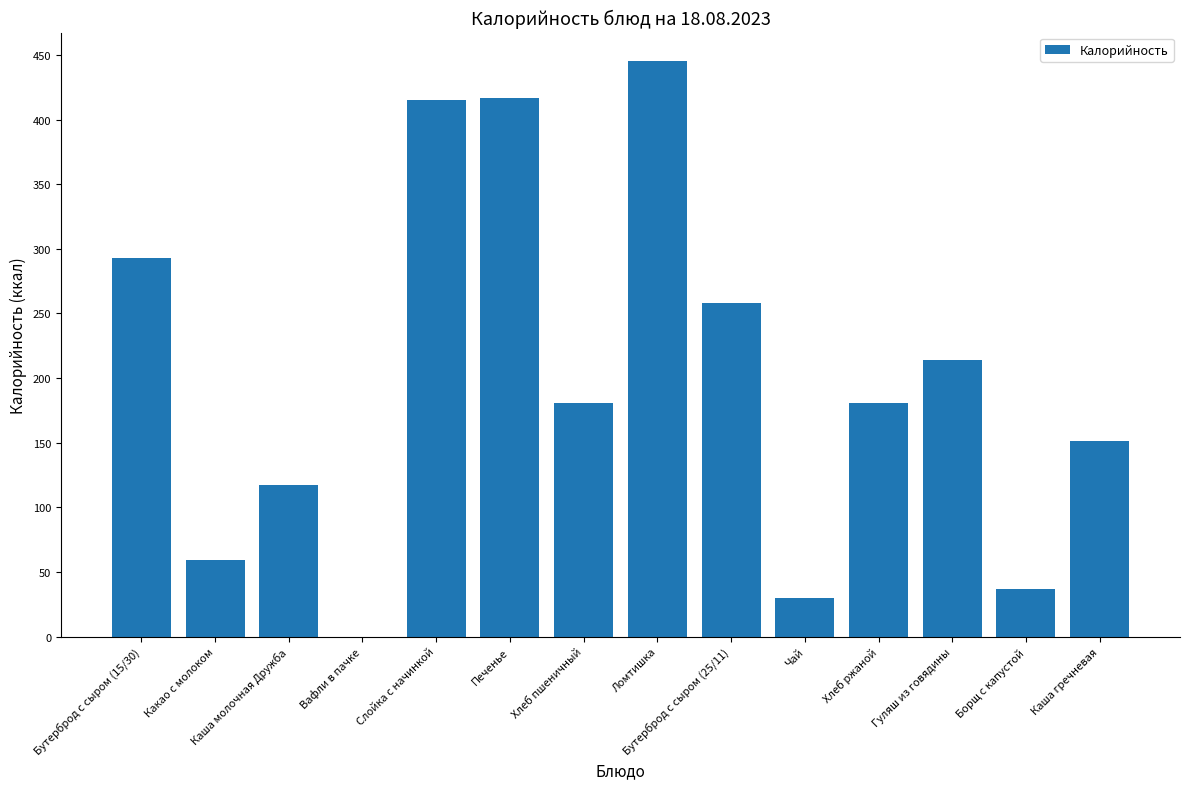

Is it true that the value at Чай is 29.9?

True